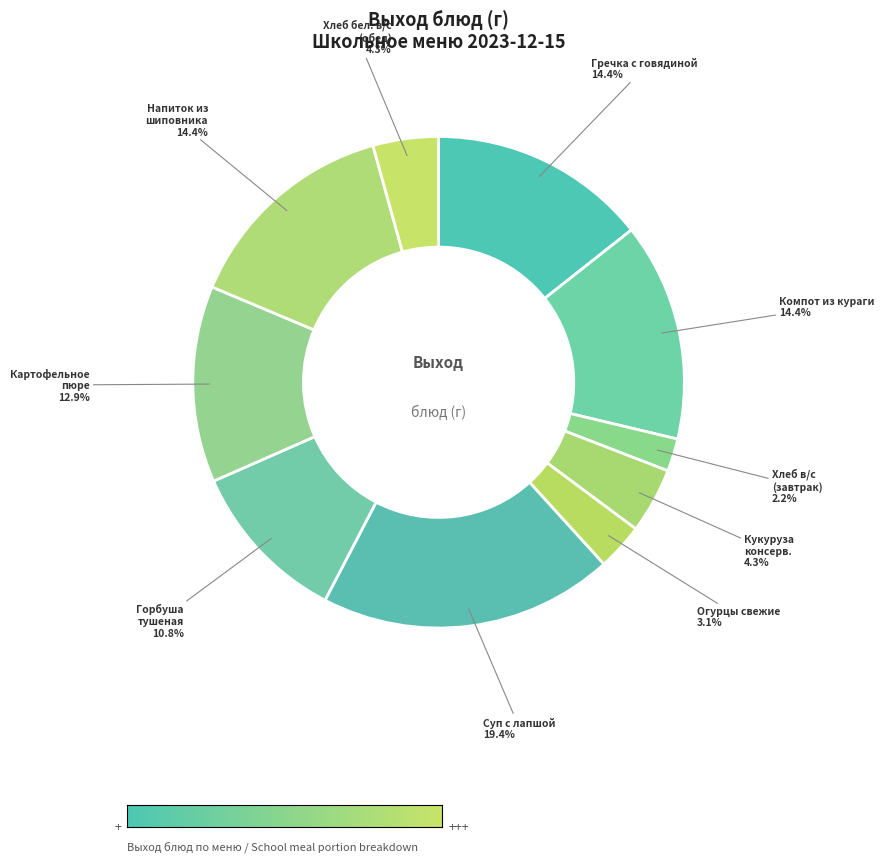

Which category has the biggest portion of the pie?

Суп с лапшой